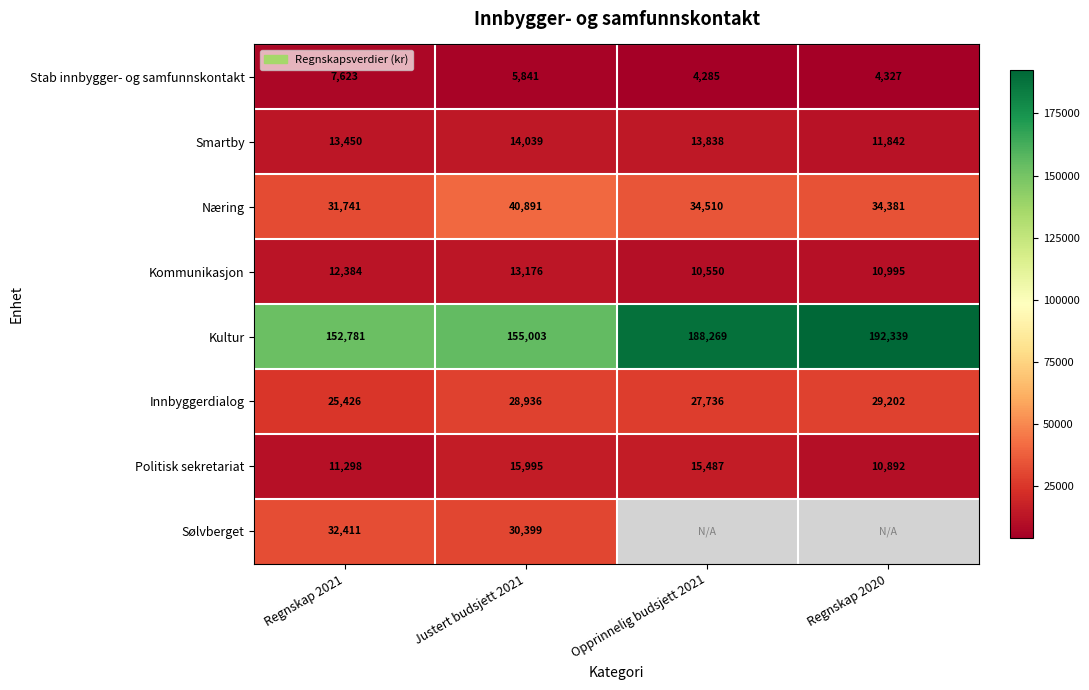

Which series changed the most between Regnskap 2021 and Justert budsjett 2021?

Næring